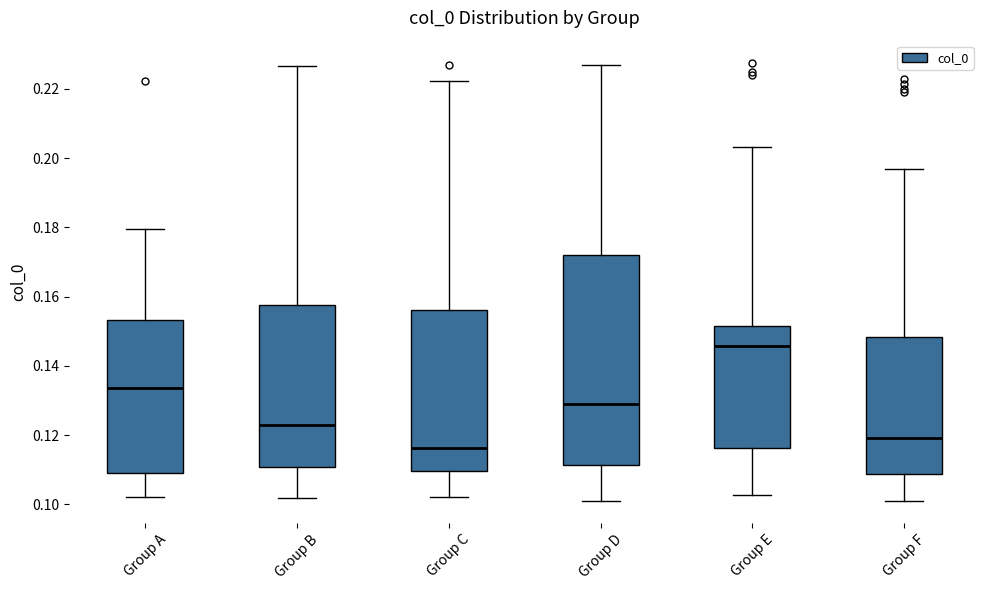

Which box's median line is the highest?

Group E